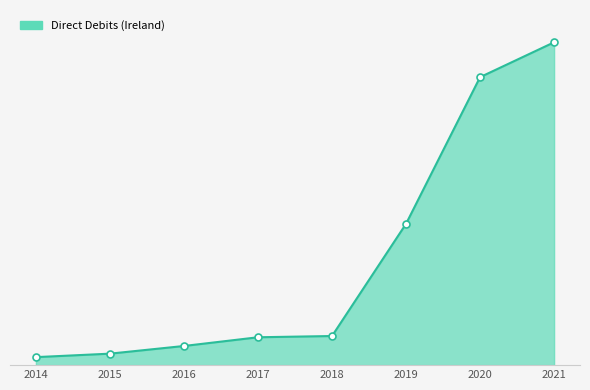

Does the chart display data point markers on the line(s)?

No